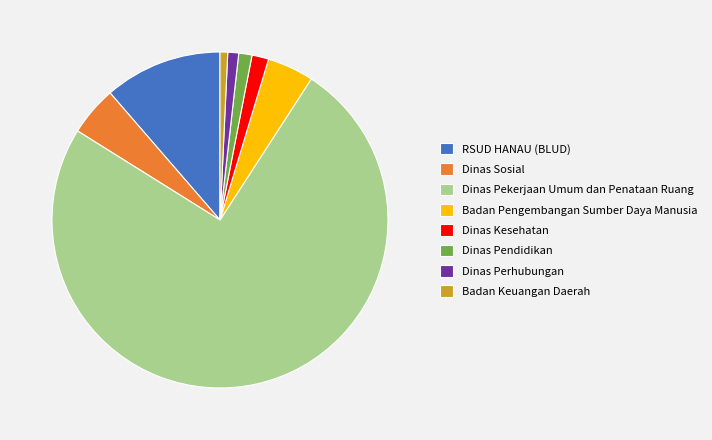

Does any single category account for the majority?

Yes